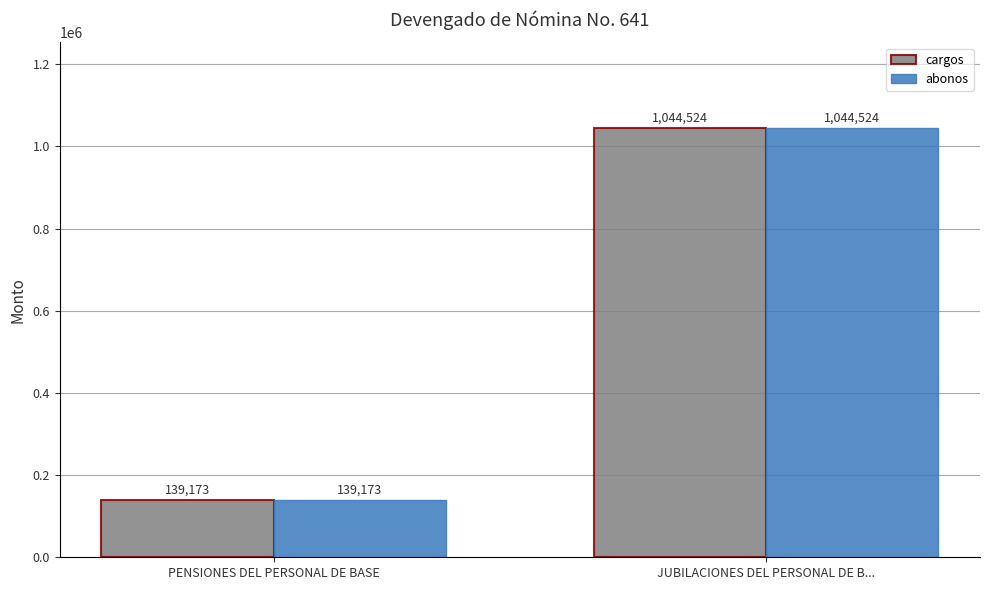

What is the smallest value displayed?

139172.5